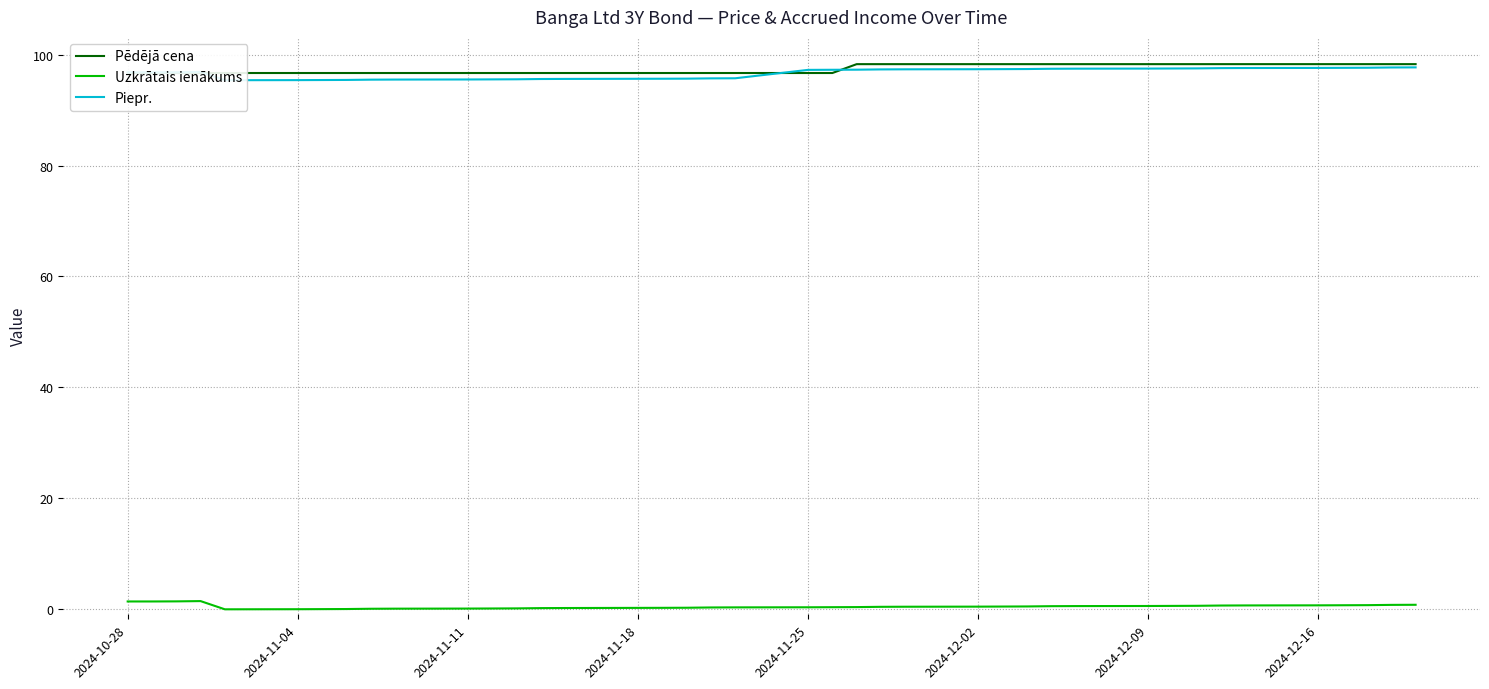

Rank the series by their maximum value, from highest to lowest.

Pēdējā cena, Piepr., Uzkrātais ienākums